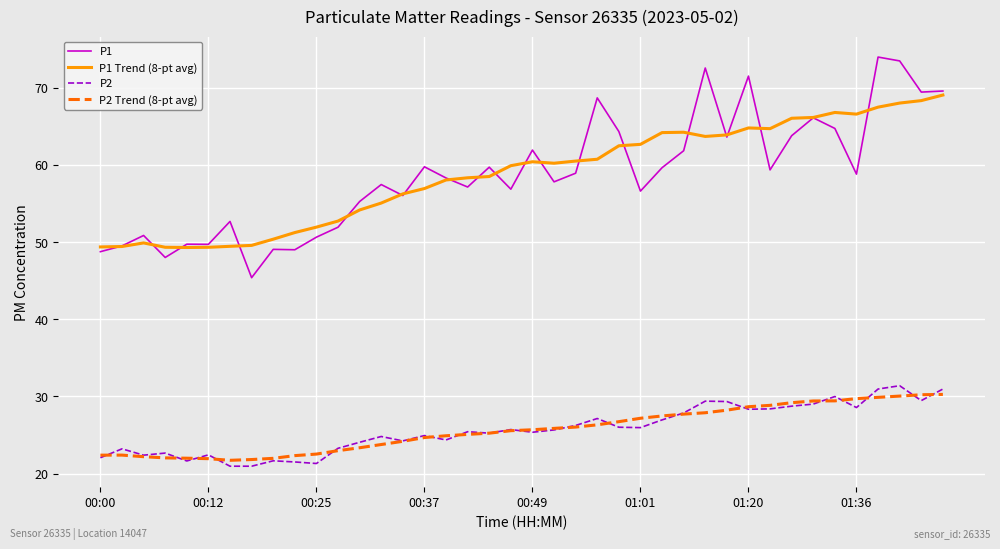

True or false: P1 and P2 Trend (8-pt avg) cross at least once.

False